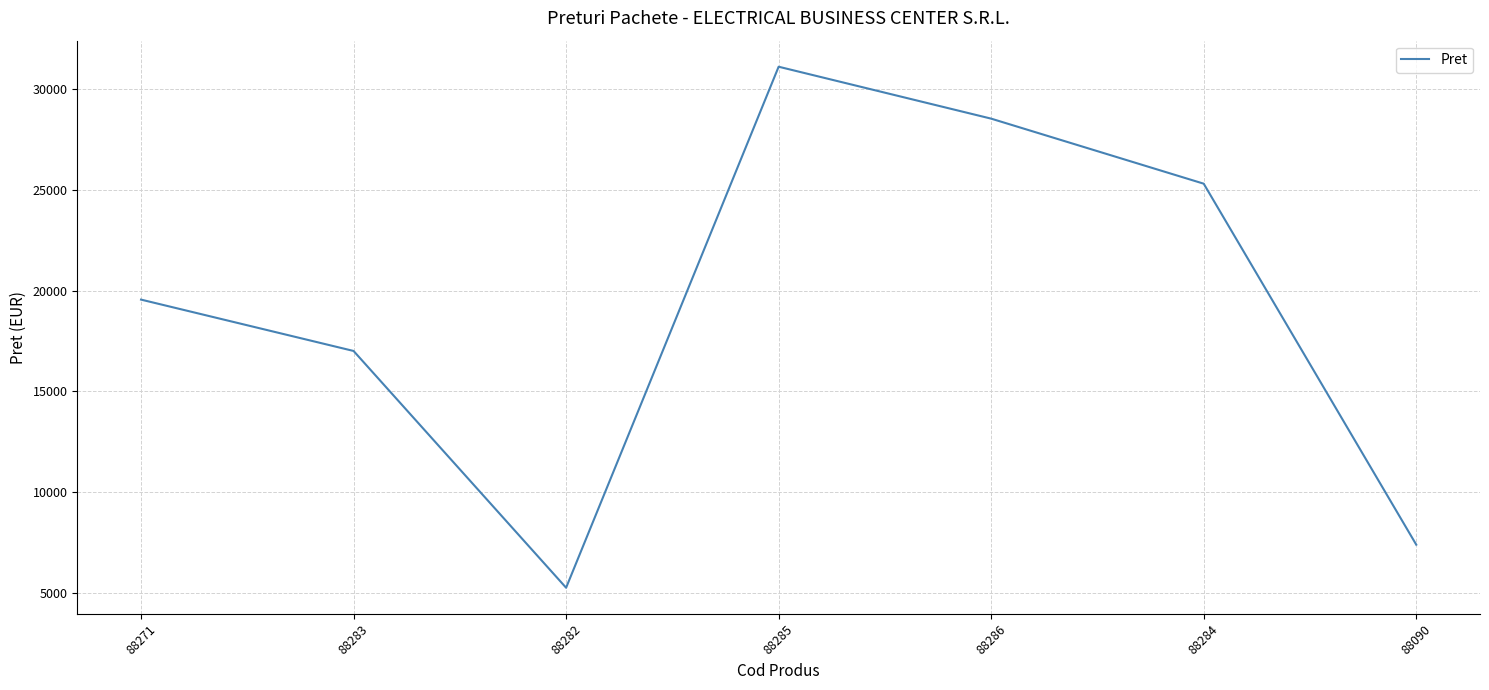

How many interior local peaks (higher than both neighbors) does the data have?

1